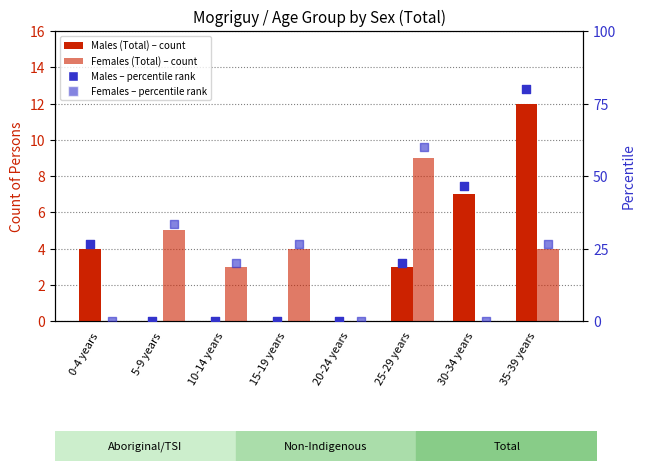

Which series has the widest spread of Y values?

Males percentile rank